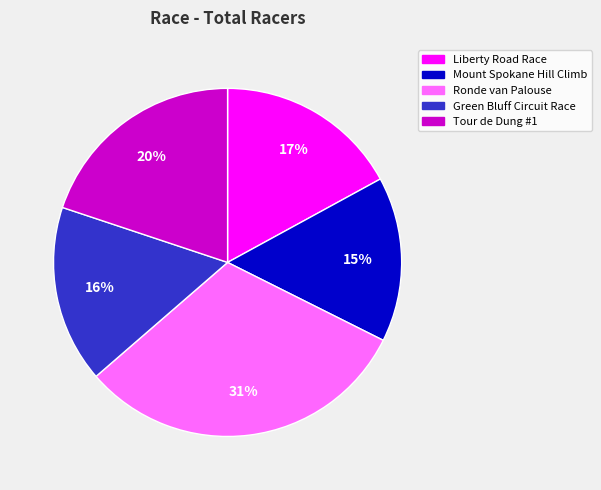

Is Green Bluff Circuit Race the majority of the pie?

No